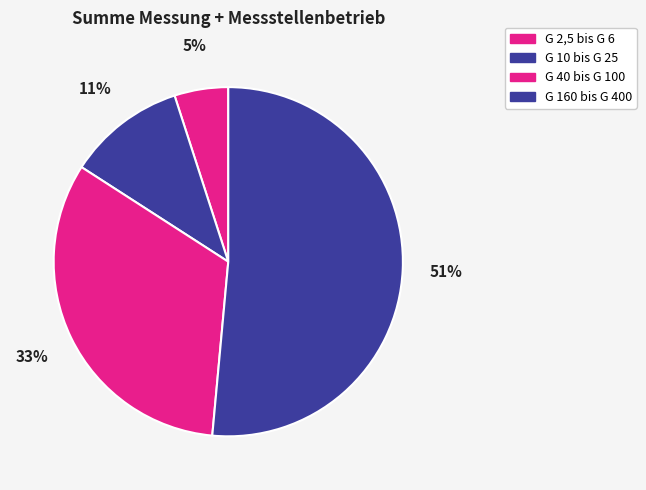

Which category accounts for the majority?

G 160 bis G 400